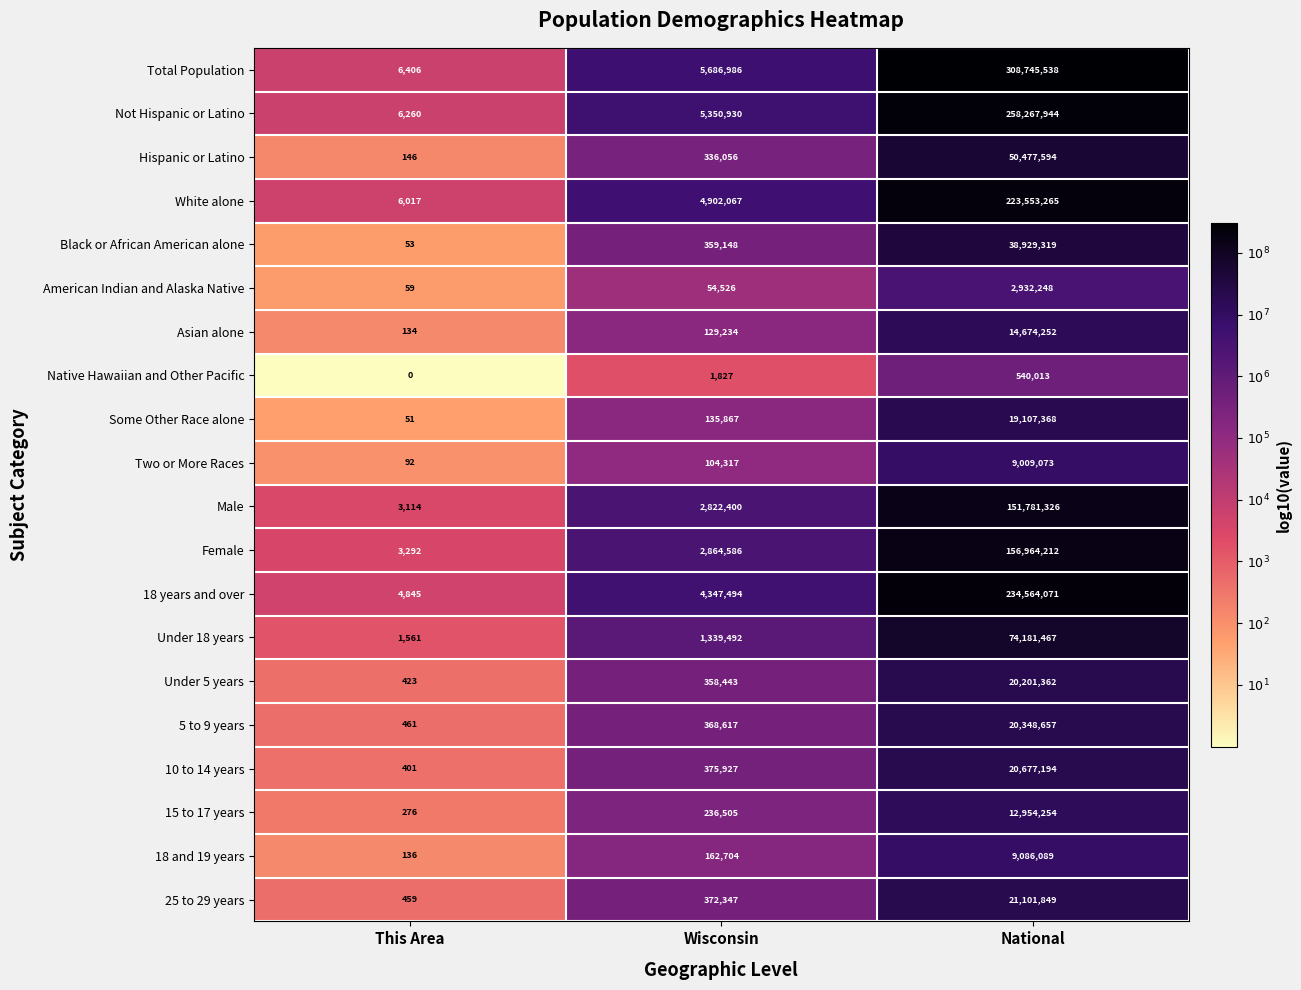

Read the Hispanic or Latino value at This Area, to the nearest 10.

150